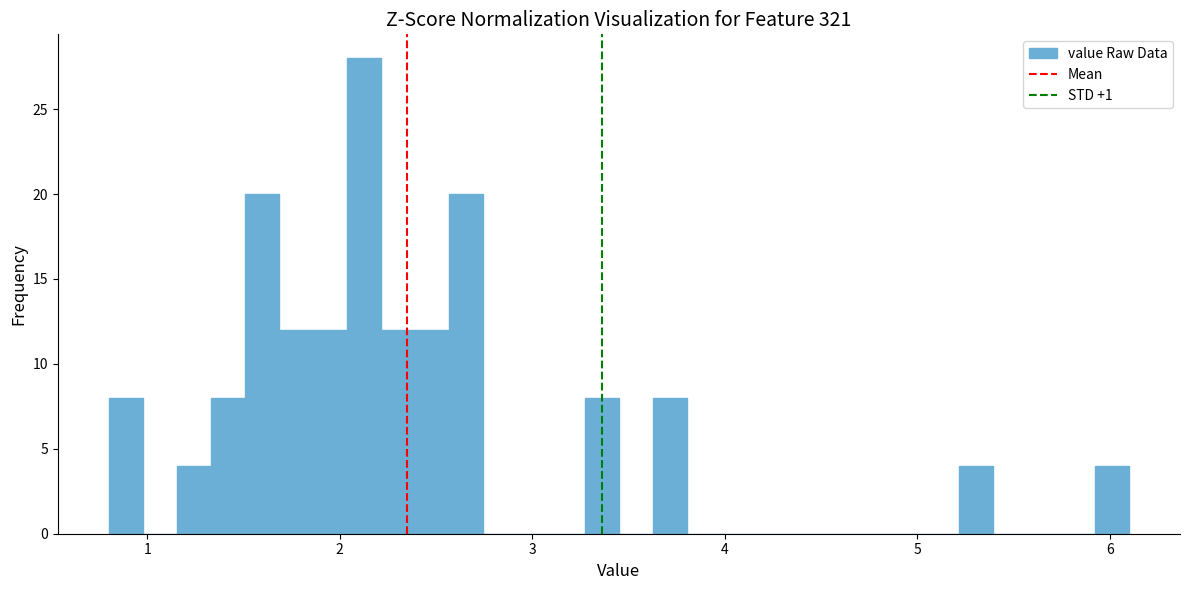

Read against the x-axis, roughly where is the centre of the tallest bar?

2.1